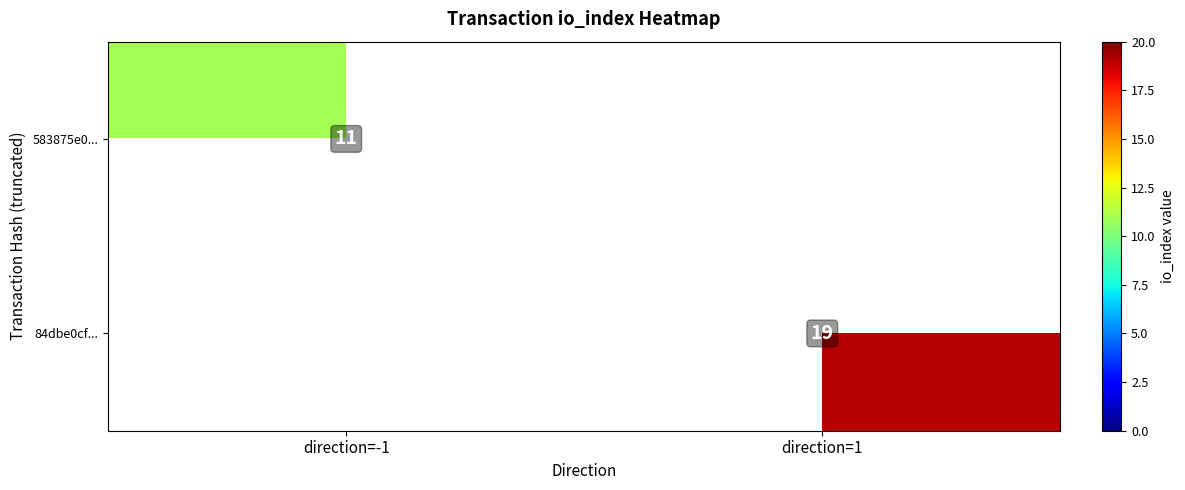

The 583875e0... series shows 7 at direction=-1. True or false?

False